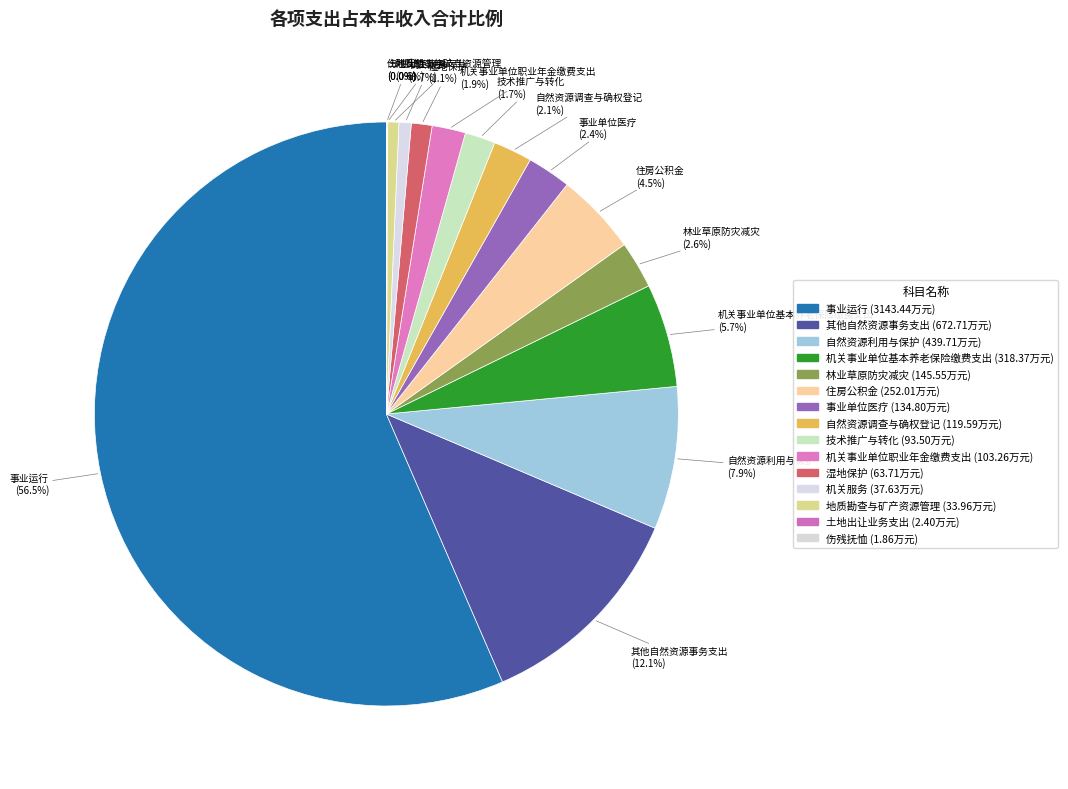

The 地质勘查与矿产资源管理 slice represents 1% of the pie. True or false?

True